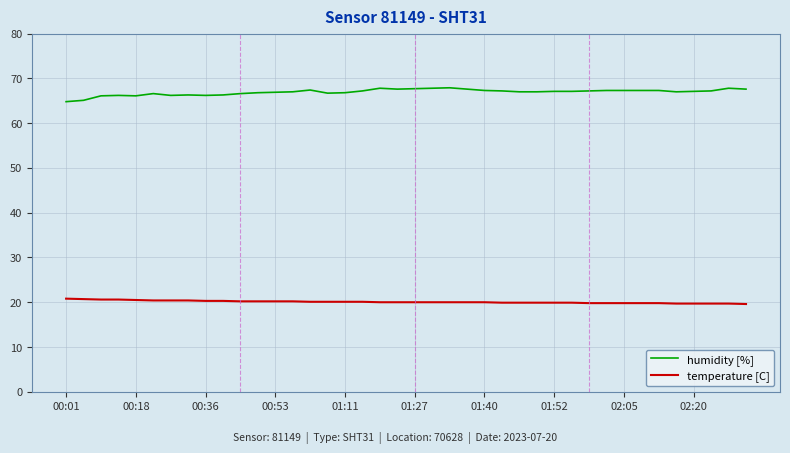

What is the lowest value of the temperature [C] series?

19.6